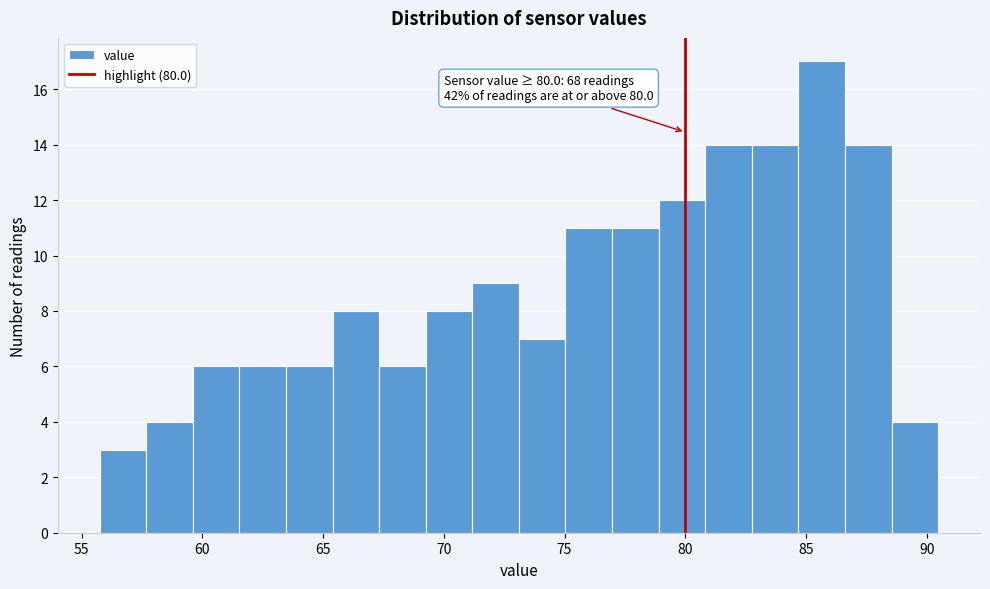

Read against the x-axis, roughly where is the centre of the tallest bar?

85.5